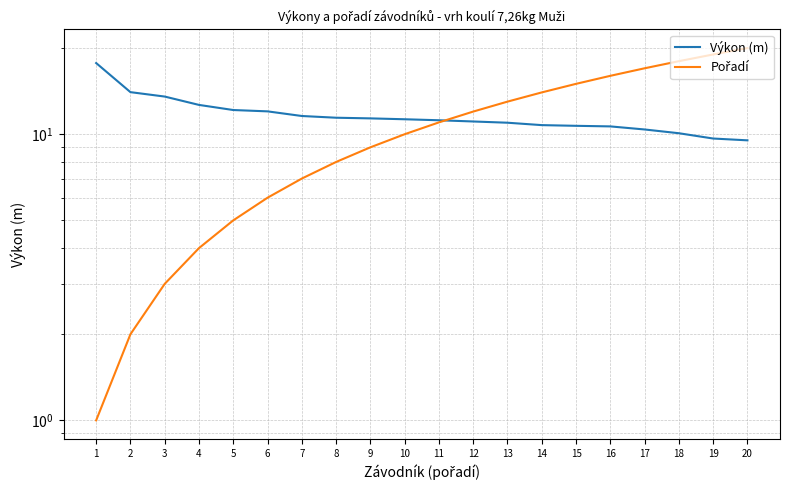

Is the value of Výkon (m) at 6 greater than the value of Pořadí at 2?

Yes